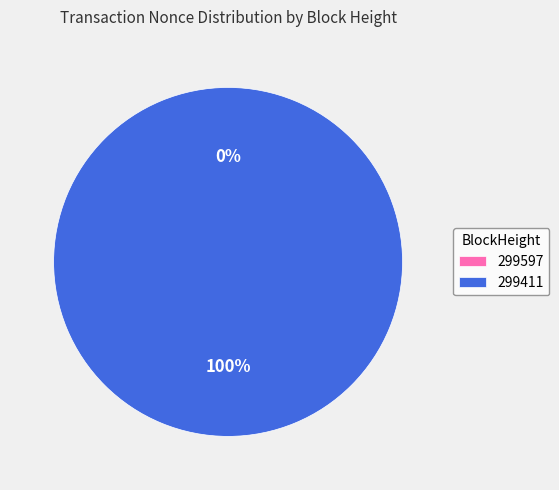

What is the smallest slice in the pie chart?

299597